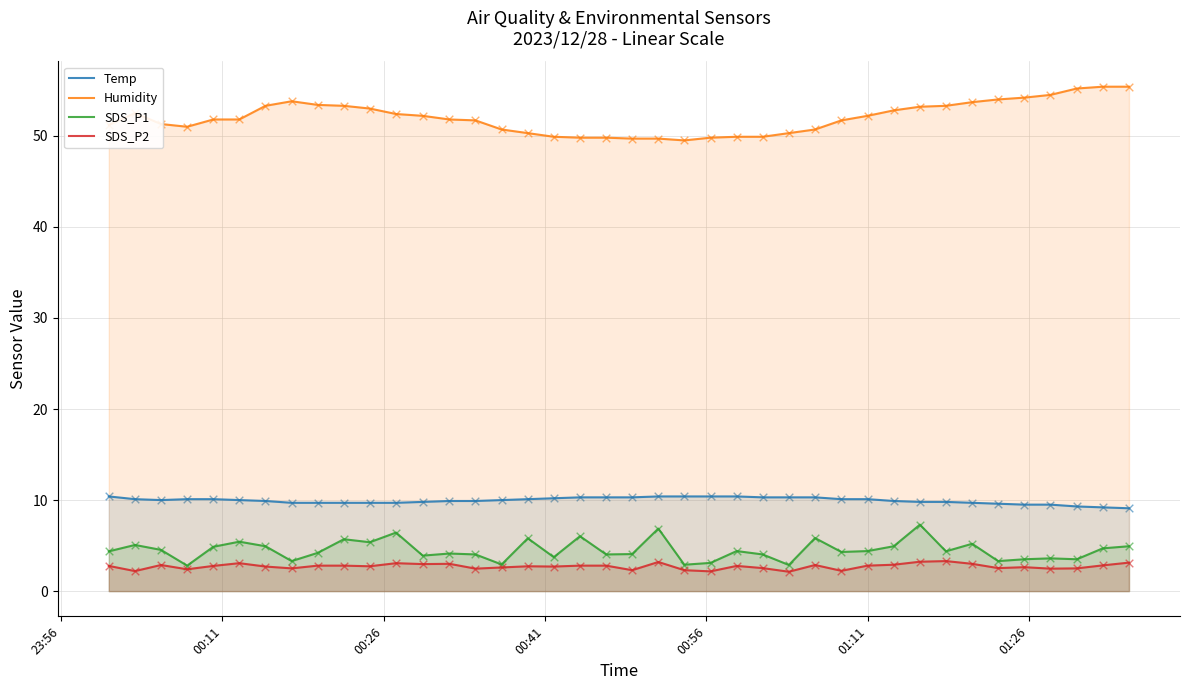

Which series reaches the minimum Y coordinate?

SDS_P2